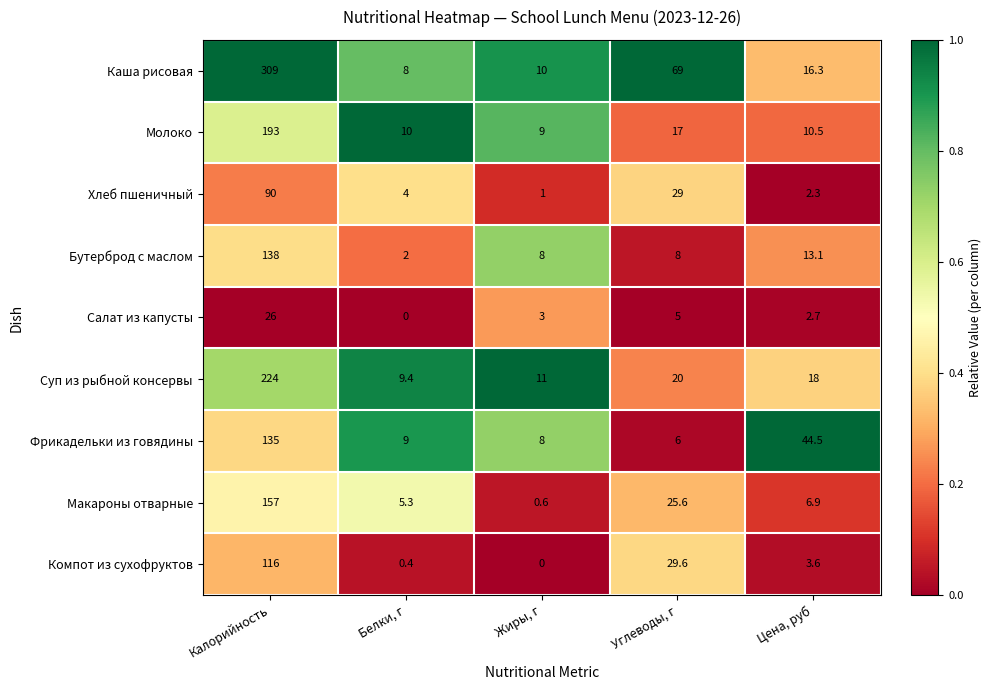

What is the sum of all Суп из рыбной консервы values?

282.4